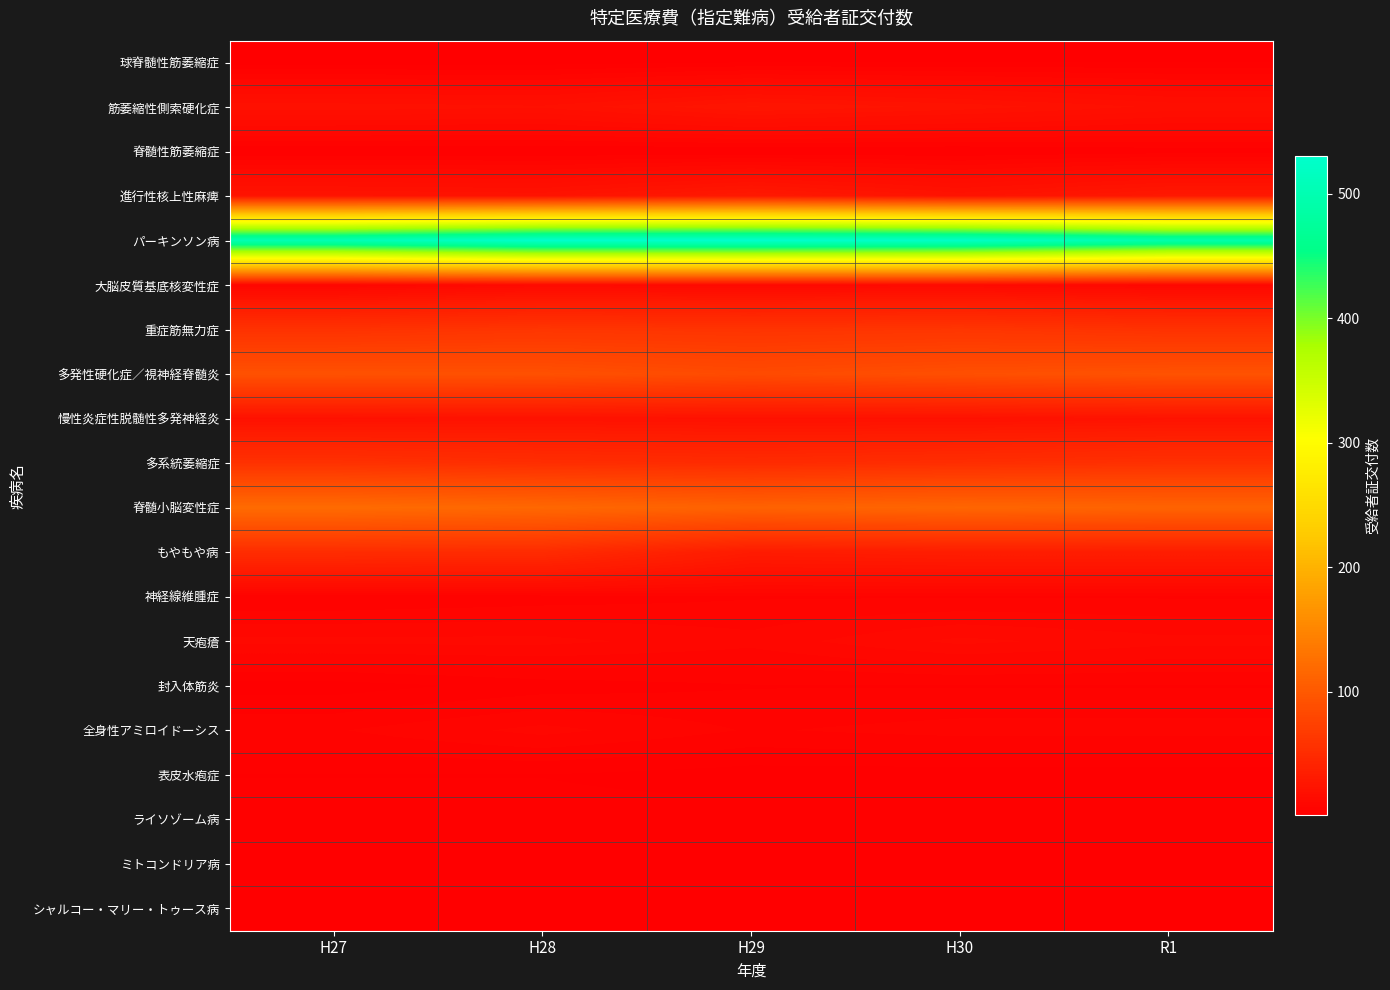

What is the difference between the highest and lowest values at R1?

491